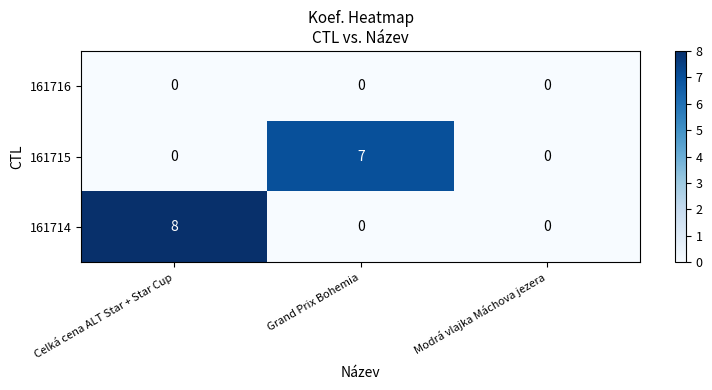

Rank the series by their maximum value, from lowest to highest.

161716, 161715, 161714